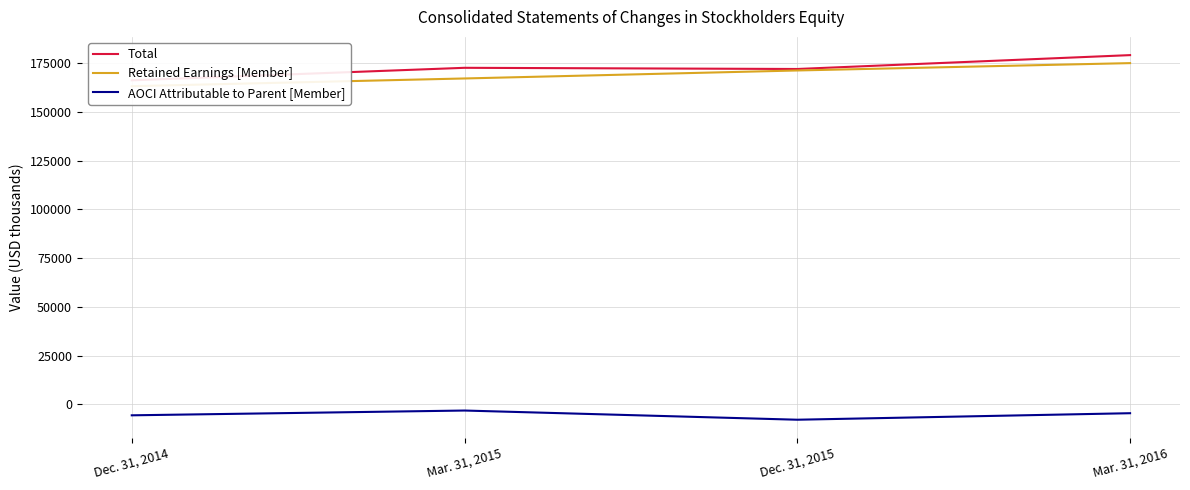

Where does the Retained Earnings [Member] series first go above 171353?

Mar. 31, 2016